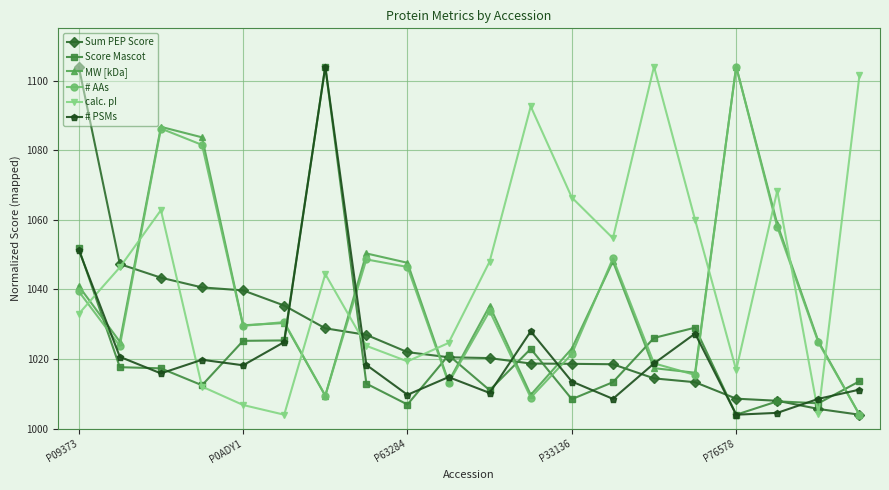

How many times do Score Mascot and # AAs cross each other?

10